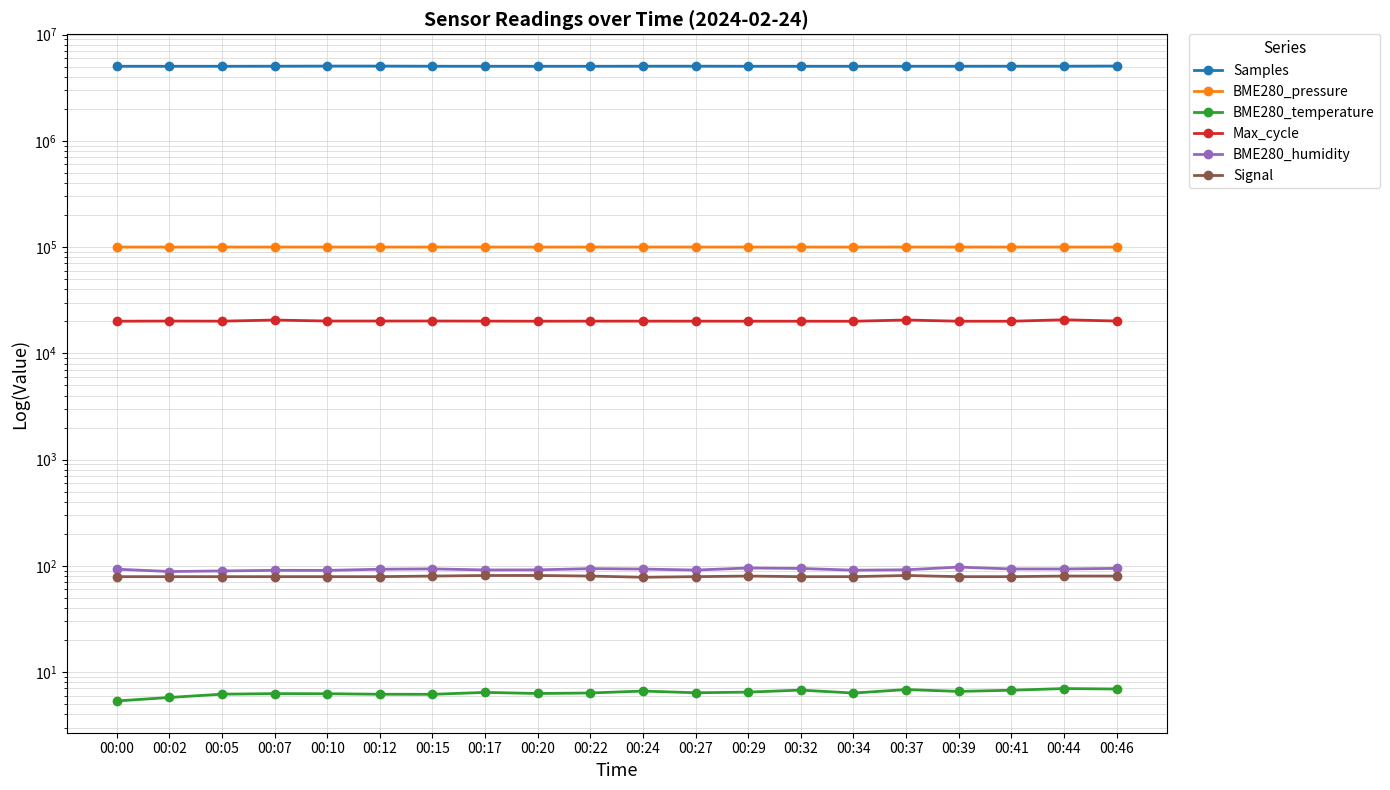

True or false: BME280_temperature has a value of 7.0 at 00:44.

True